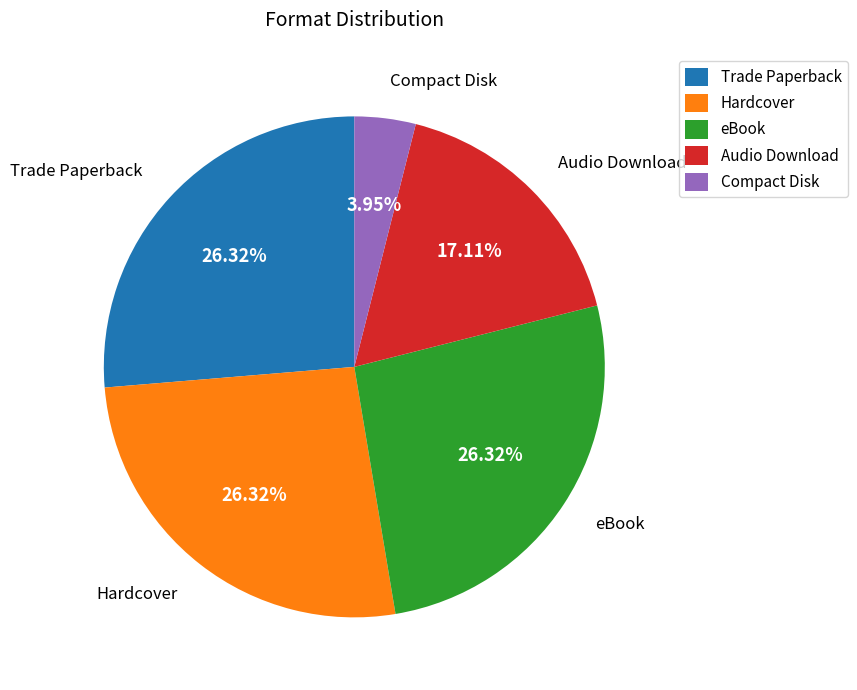

True or false: Compact Disk accounts for 16% of the total.

False